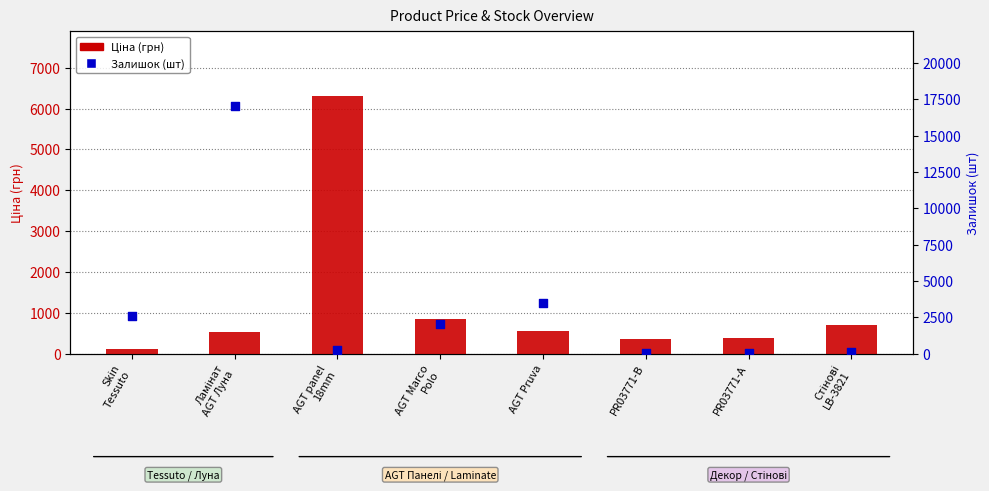

What is the total value across all series at Стінові
LB-3821?

800.3